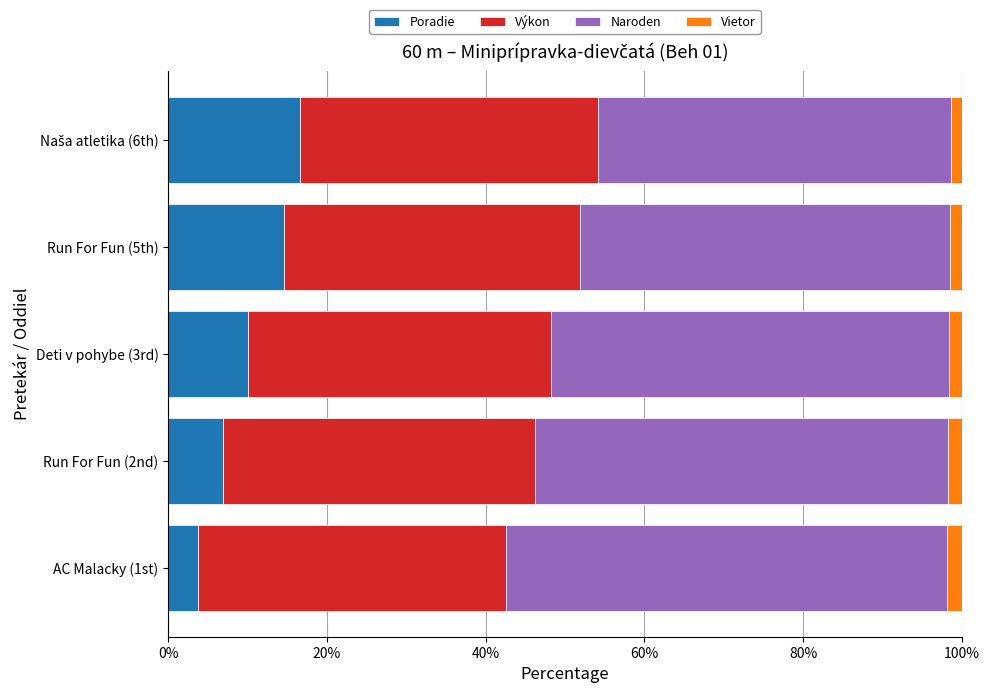

Which category has the lowest value in the Poradie series?

AC Malacky (1st)